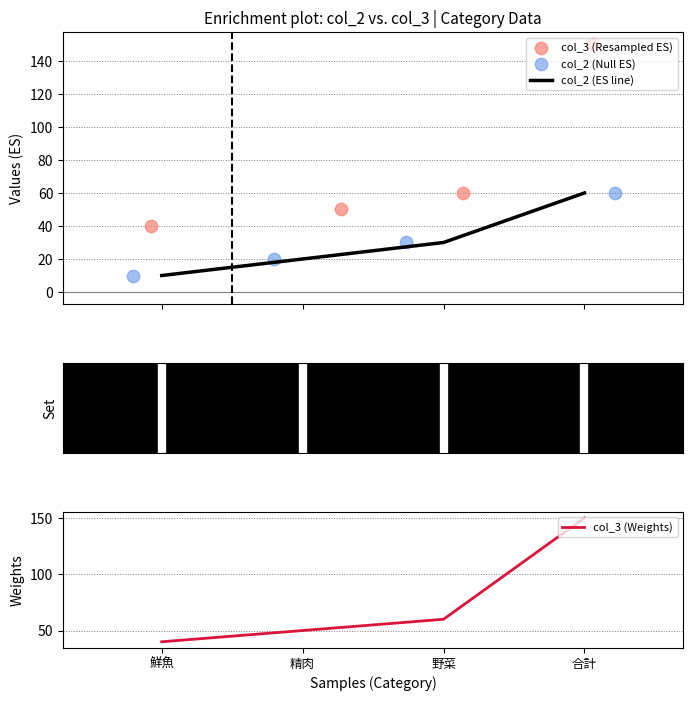

True or false: col_2 (ES line) has more than 2 points higher than both neighbors.

False